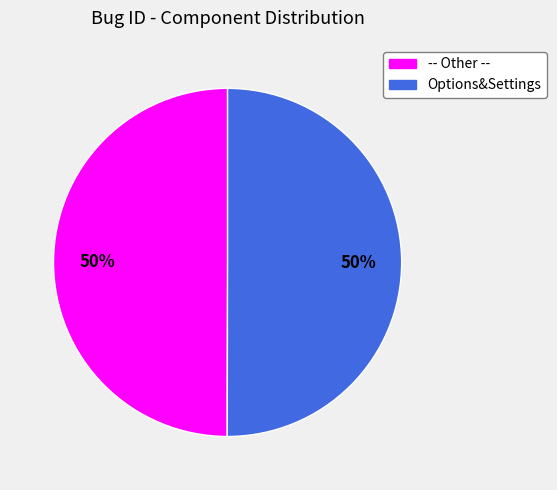

Count the number of slices in the pie.

2